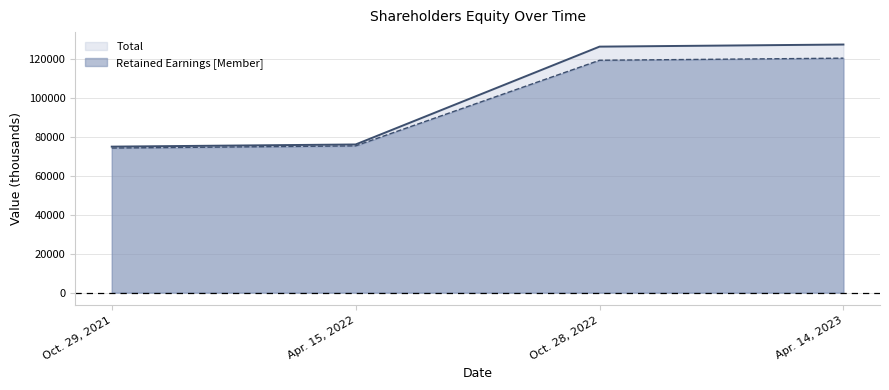

What is the highest value of the Total series?

127406